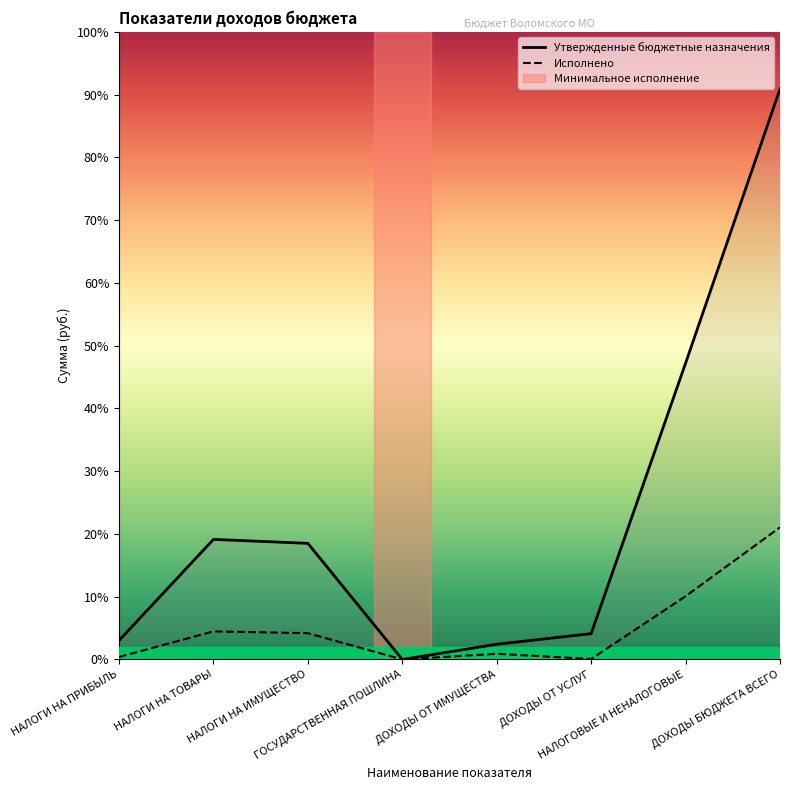

Is this an area chart (filled region under the line)?

No